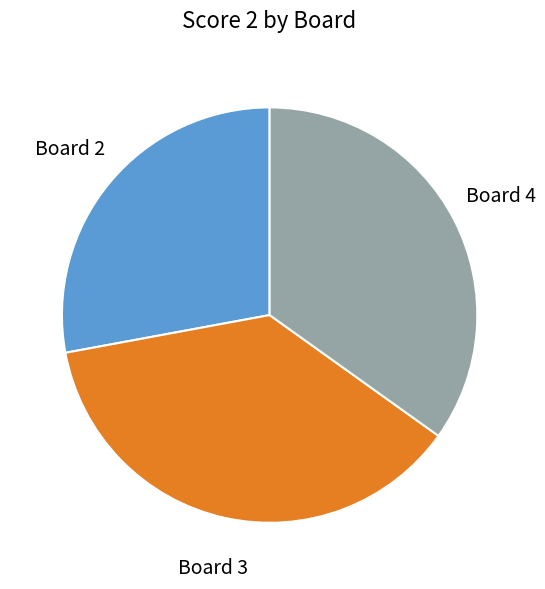

Is there any slice that represents more than half of the pie?

No